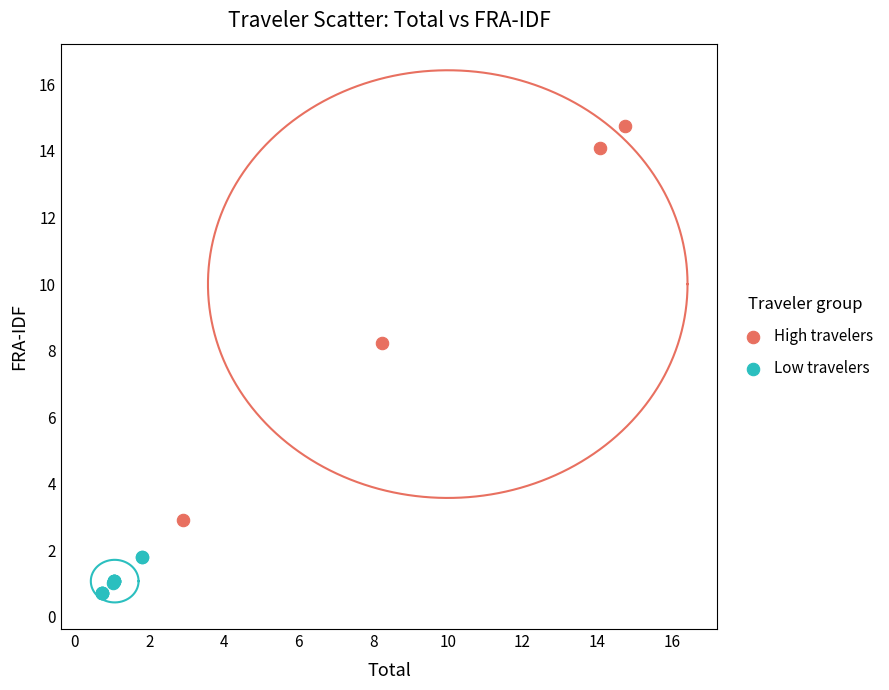

Which series contains the highest Y value?

High travelers